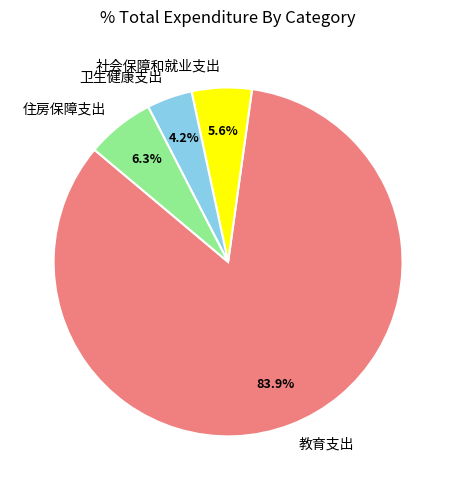

To the nearest percent, what is the difference between the 卫生健康支出 and 教育支出 slice percentages?

80%